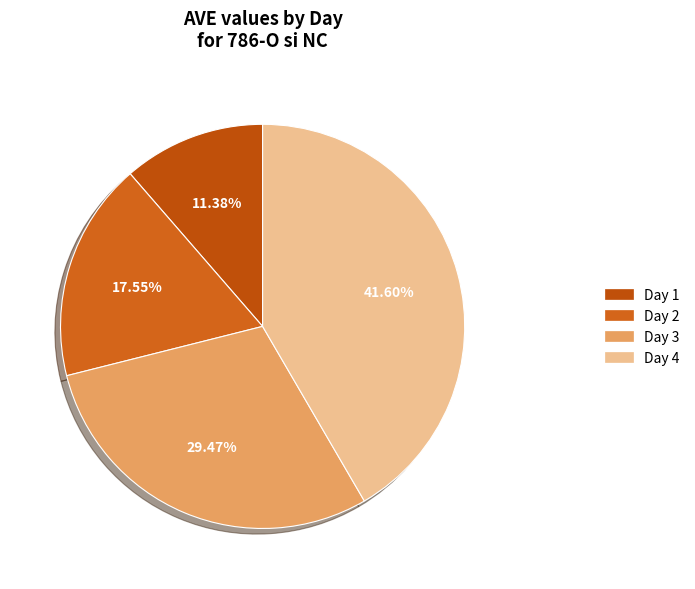

How many segments does this pie chart have?

4